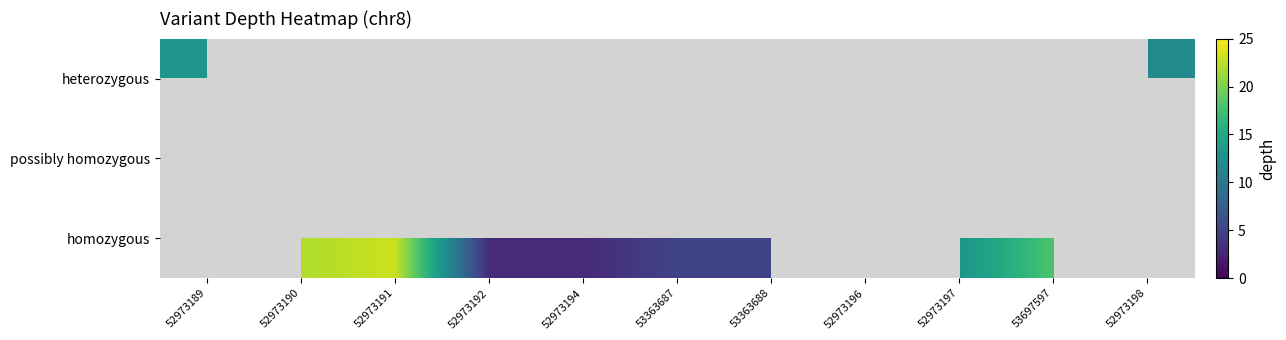

At which label is heterozygous closest to 12?

52973198